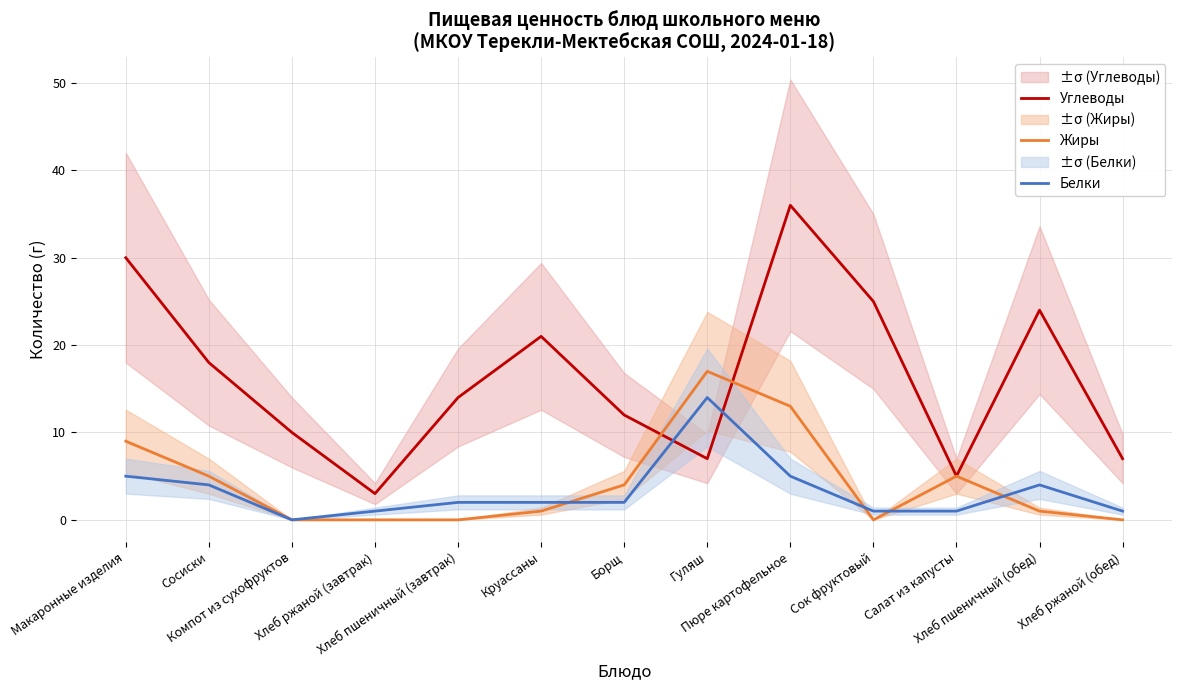

Count the number of data series in this chart.

3